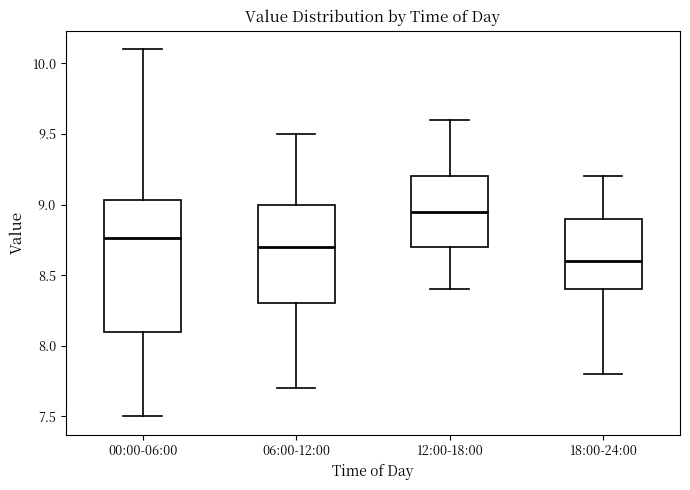

Where does the lower whisker of the box for 12:00-18:00 end on the y-axis? The values are not printed on the chart, so give them approximately, as read against the axis.

8.40